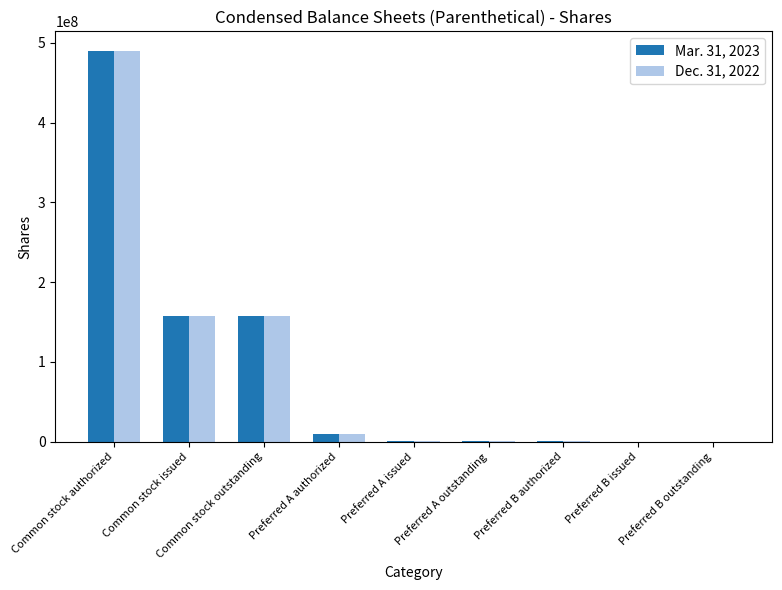

The Dec. 31, 2022 series shows 490000000 at Common stock authorized. True or false?

True